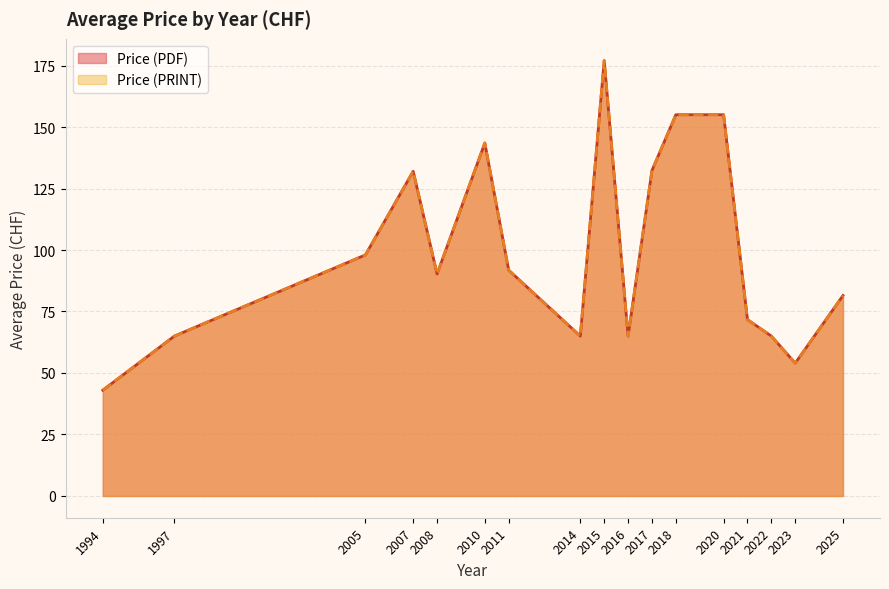

How many lines are shown in the chart?

2